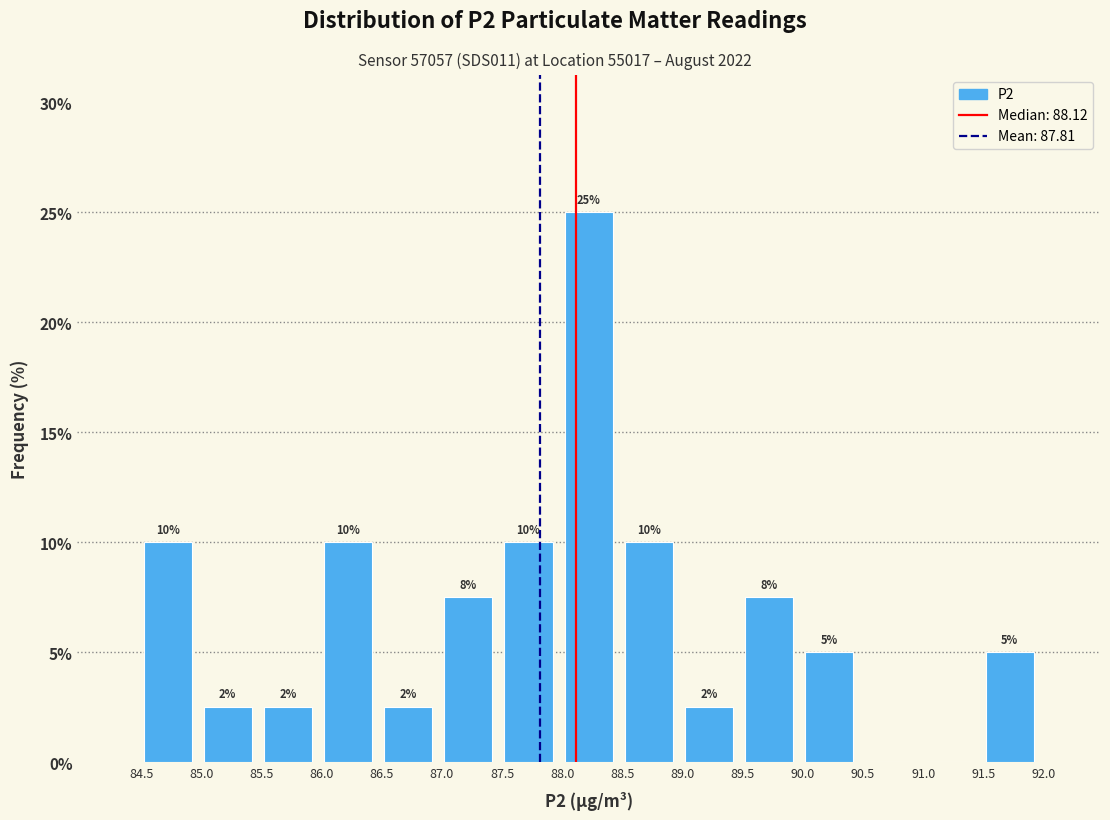

Which range on the x-axis has the tallest bar?

87.97 to 88.47